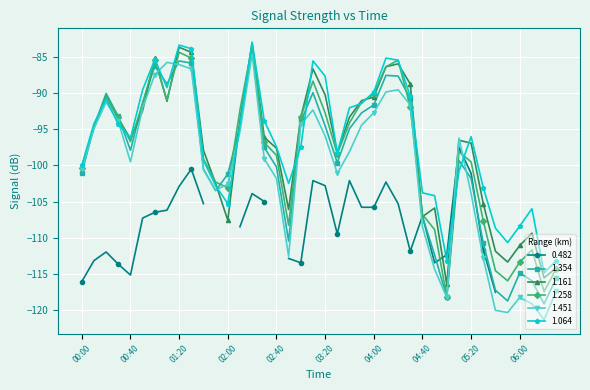

Is it true that 1.451 equals -101.1 at 2014/03/06 03:30?

True